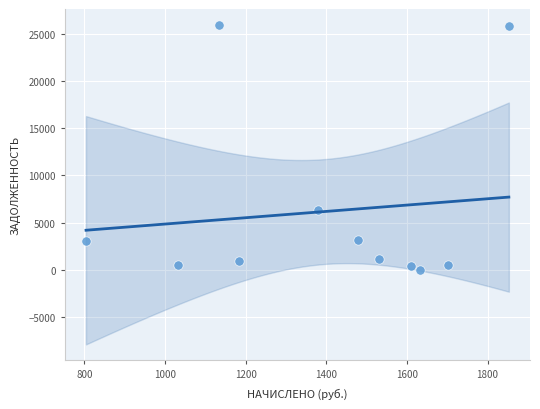

What is the average X value?

1394.4